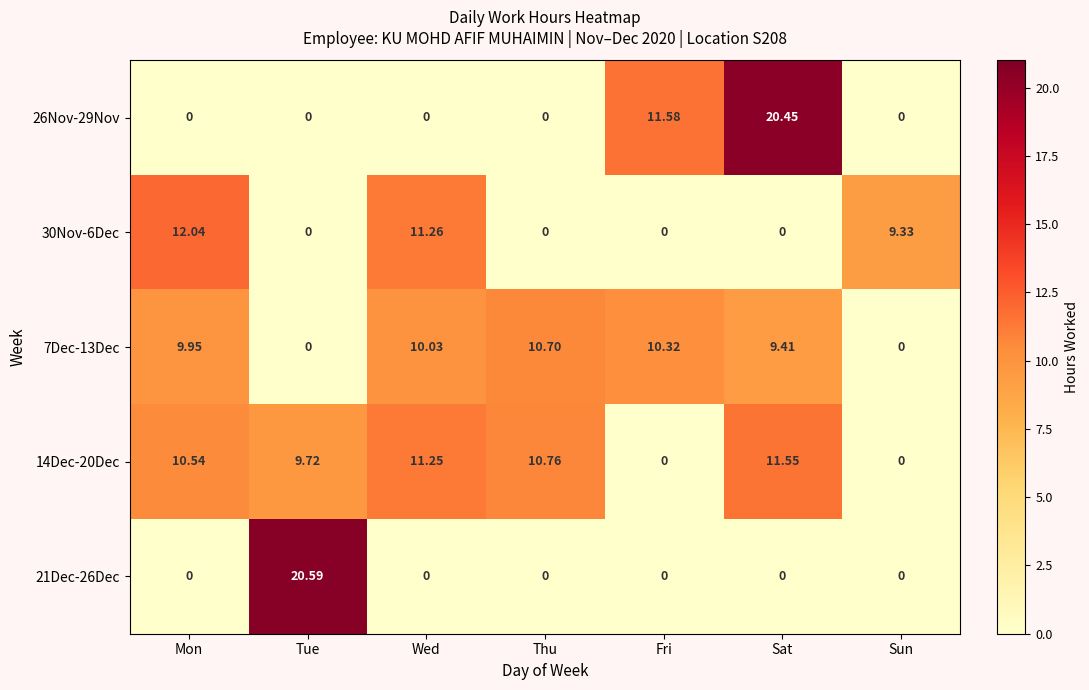

At which label does 7Dec-13Dec first exceed 9?

Mon